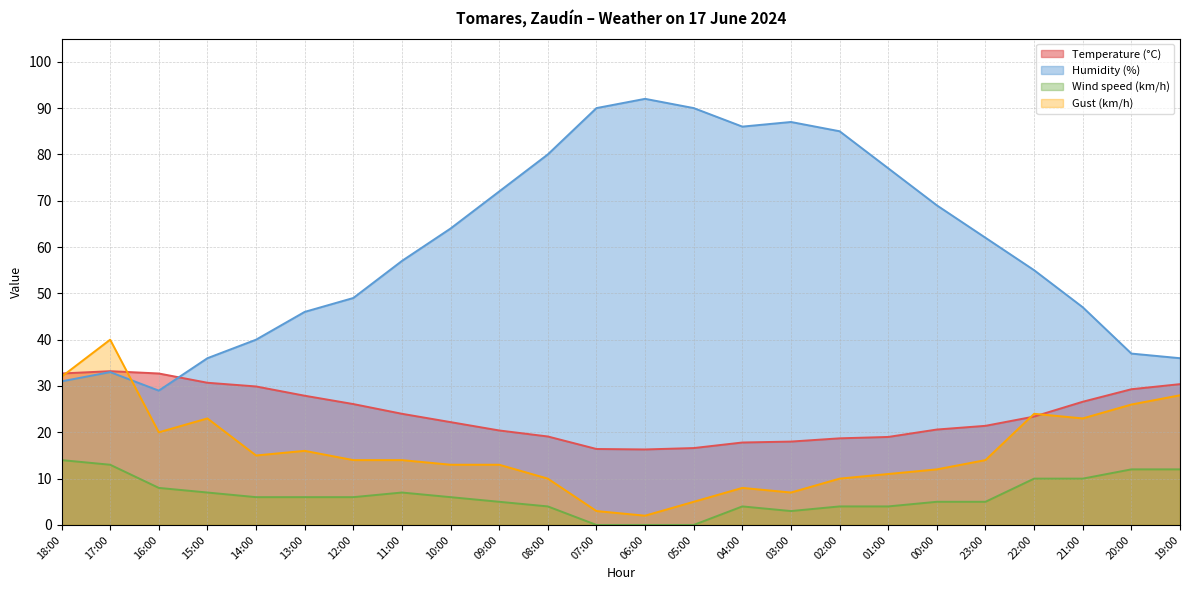

Is it true that Gust (km/h) equals 4.2 at 04:00?

False